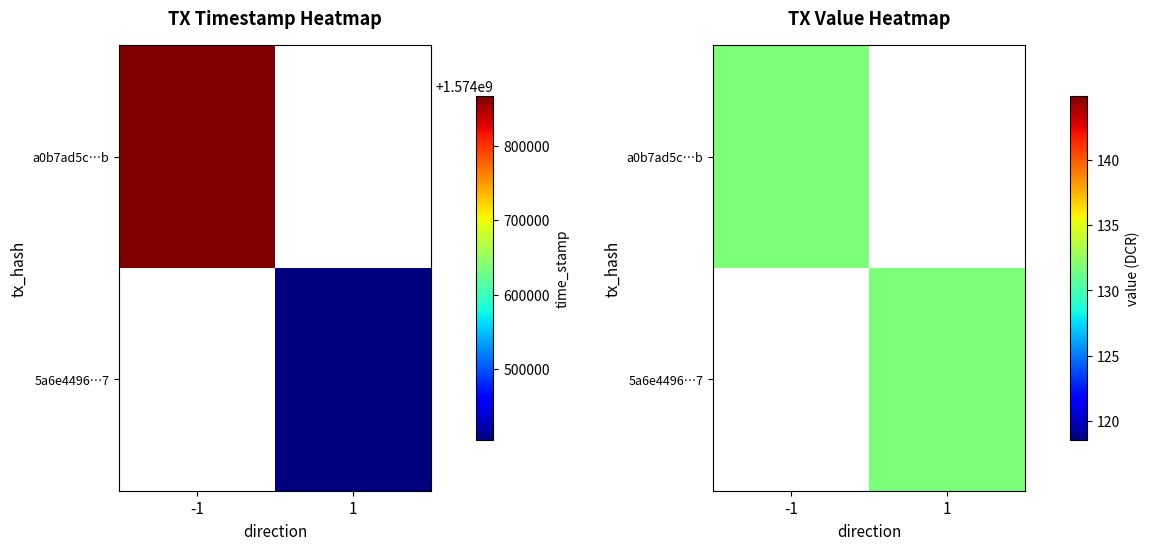

Rank the series at direction from highest to lowest value.

5a6e44960ff967d4dd308e44638535ff108ed97, a0b7ad5c147d1e66b279838fd15e4ae9049280b